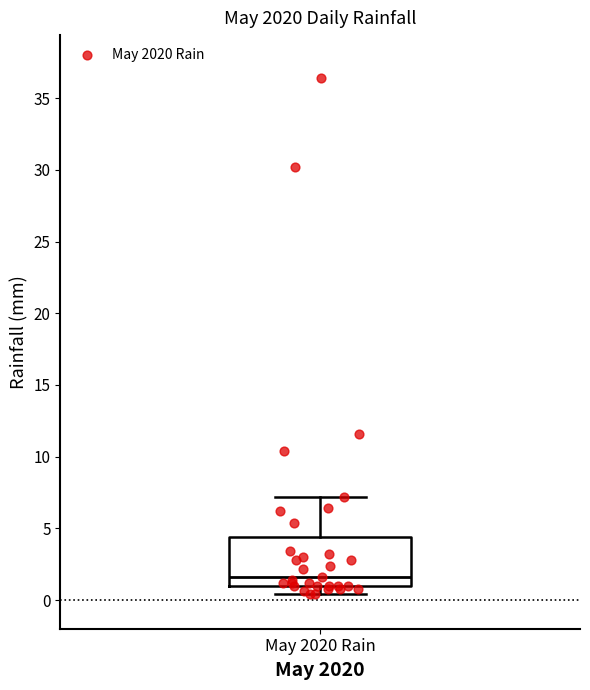

Transcribe this box plot: give where the median line is, the range the box spans, and where the two whiskers end, as read against the y-axis. The values are not printed on the chart, so give them approximately, as read against the axis.

median 1.5, box 1.0 to 4.5, whiskers 0.5 to 7.0